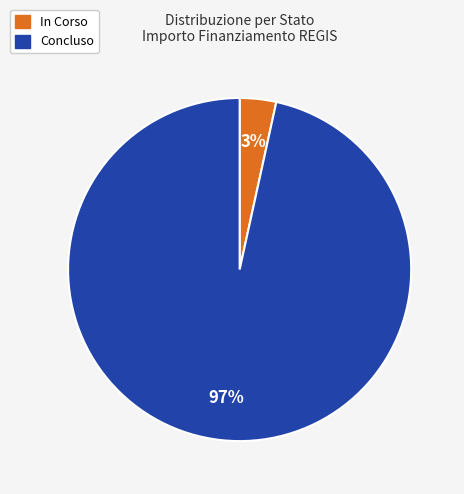

To the nearest percent, what is the combined percentage of Concluso and In Corso?

100%